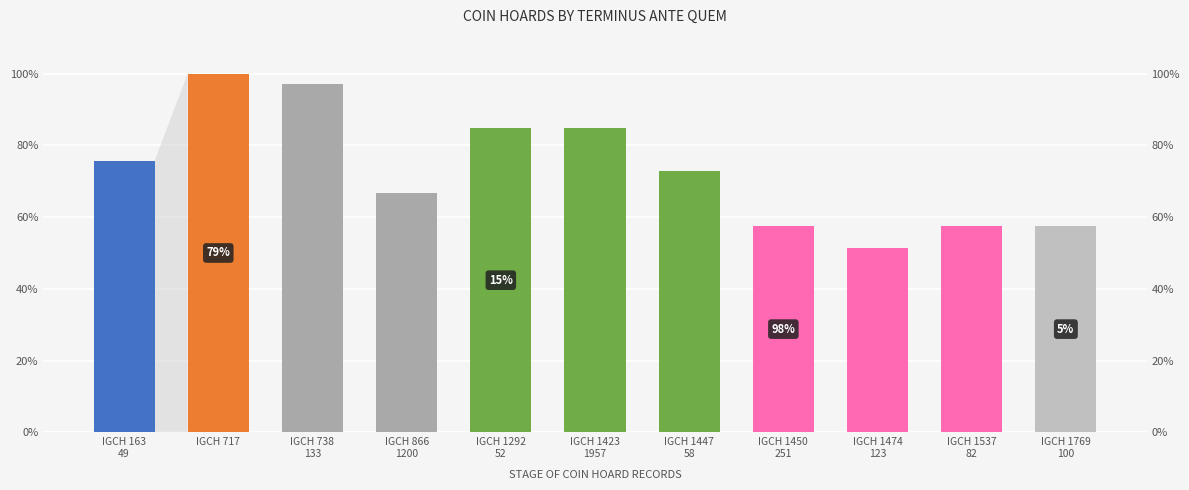

Where is the data nearest to the value 75?

IGCH 163
49